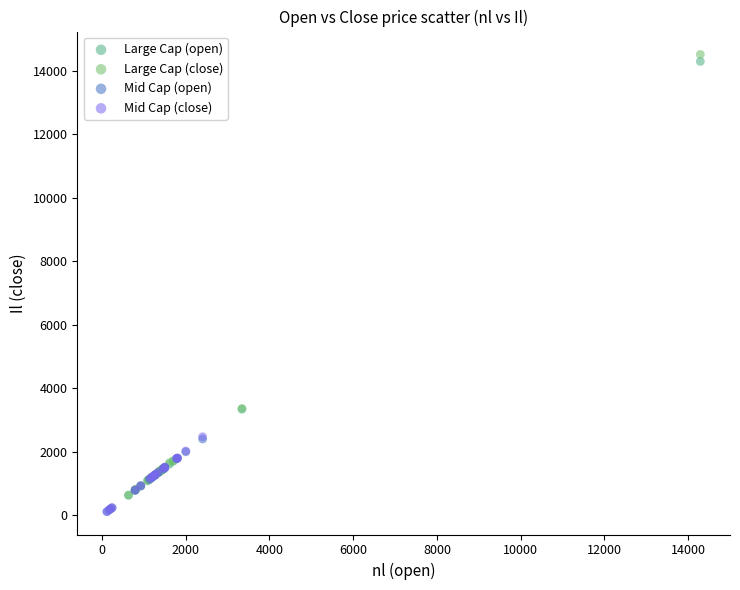

What are all the series names shown in the legend?

Large Cap (open), Large Cap (close), Mid Cap (open), Mid Cap (close)